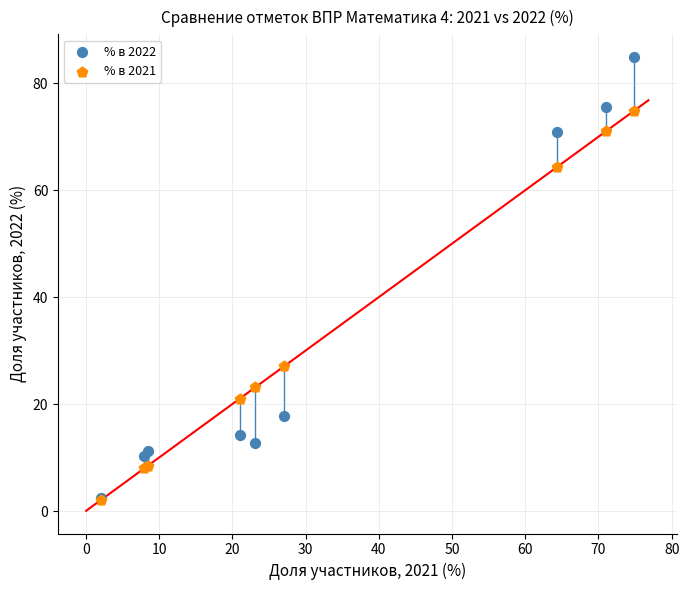

In the % в 2022 series, what Y value is closest to 43?

17.8